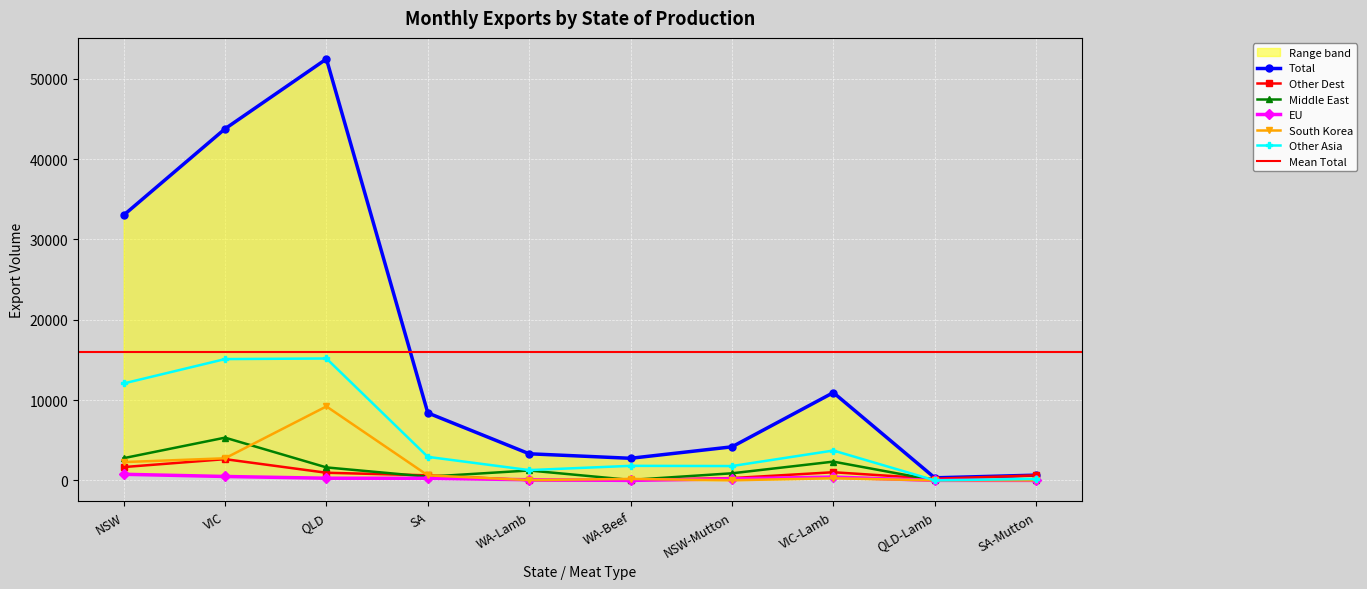

How many values in the EU series exceed 264?

5